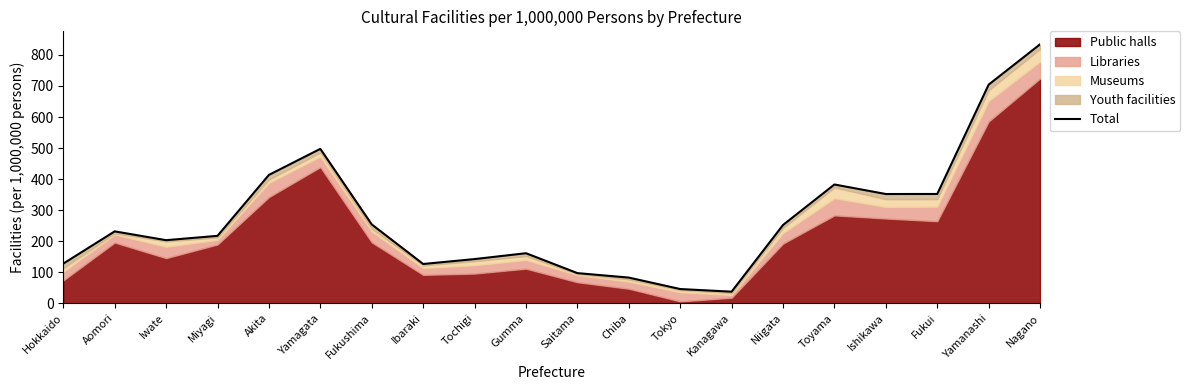

At which category does the chart reach its peak across all series?

Nagano